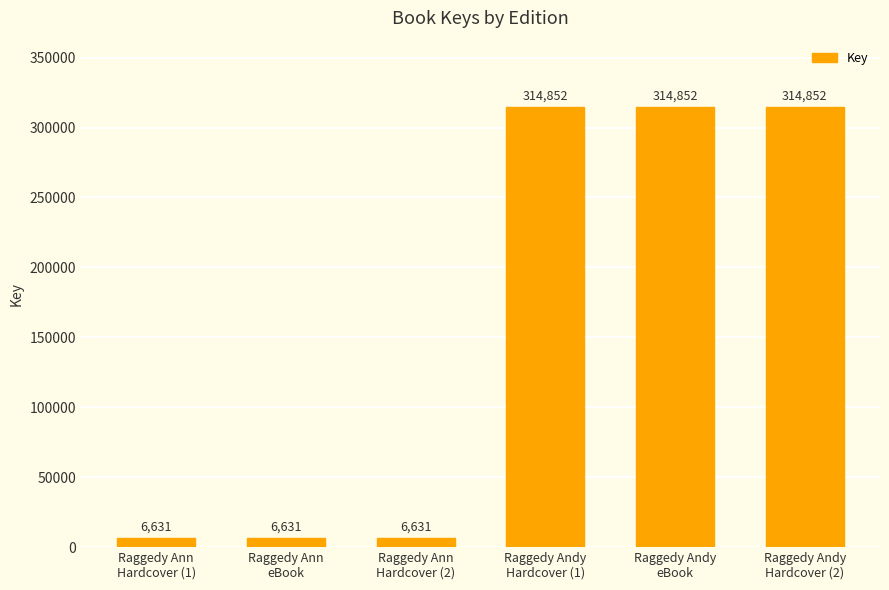

What is the average value?

160742